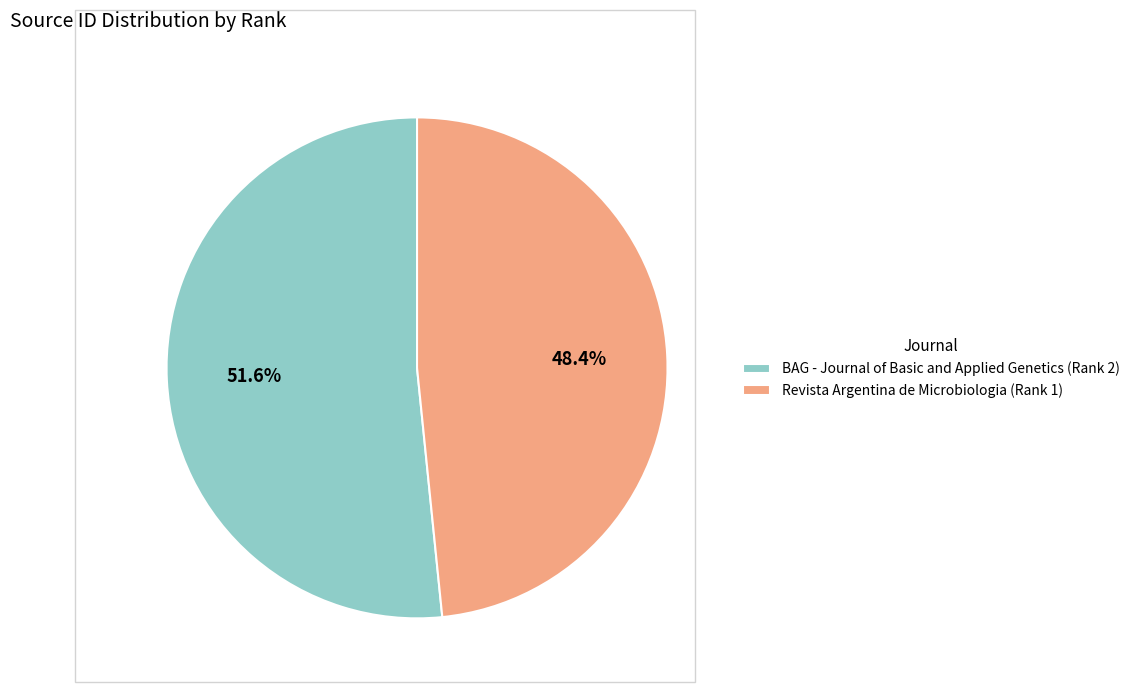

True or false: BAG - Journal of Basic and Applied Genetics (Rank 2) accounts for 62% of the total.

False